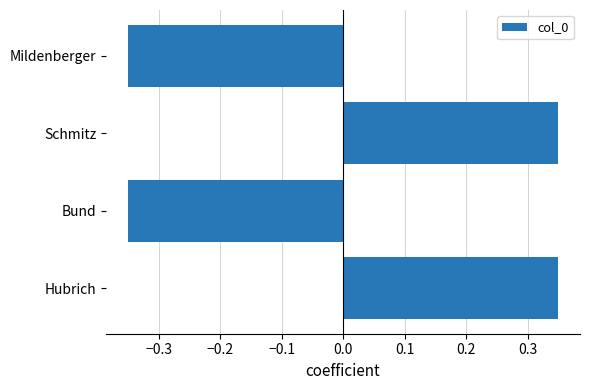

Are the bars horizontal?

Yes